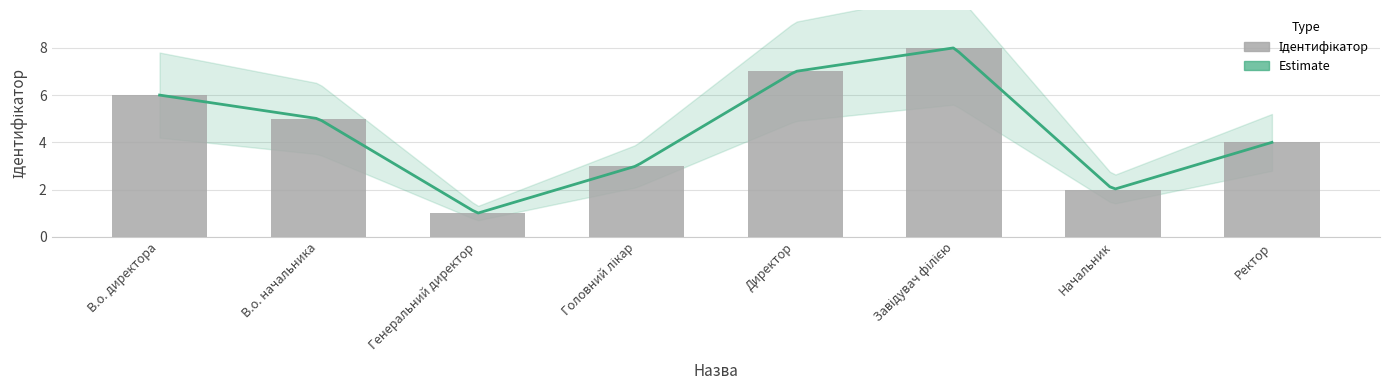

List the labels in order of value, smallest first.

Генеральний директор, Начальник, Головний лікар, Ректор, В.о. начальника, В.о. директора, Директор, Завідувач філією